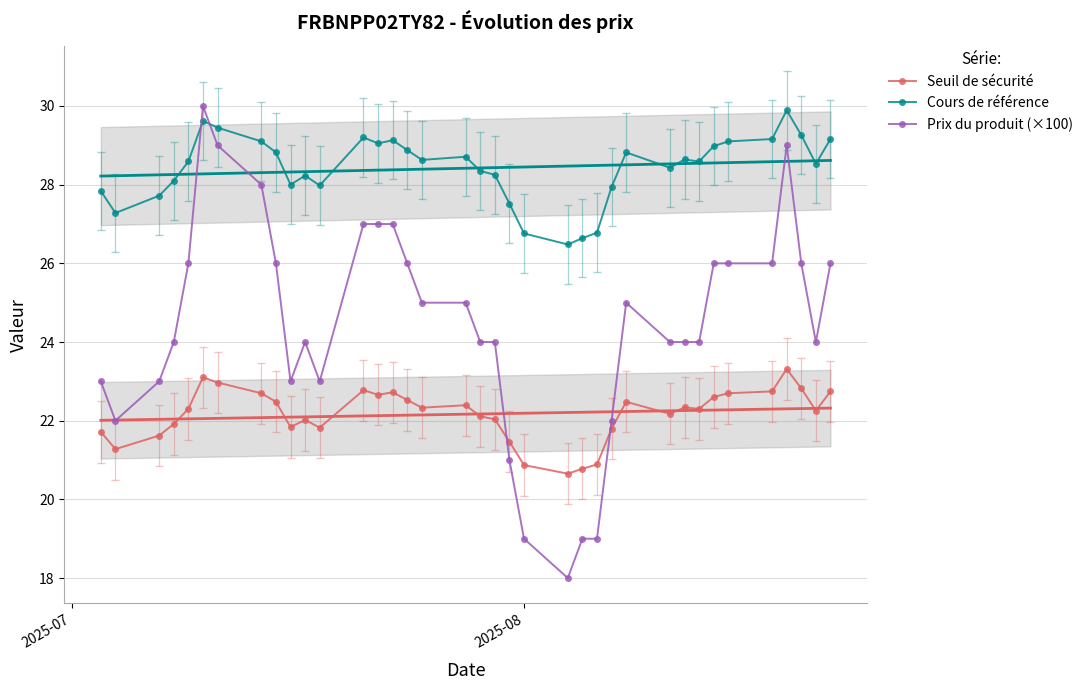

What is the difference between the maximum and minimum values in the Seuil de sécurité series?

2.7